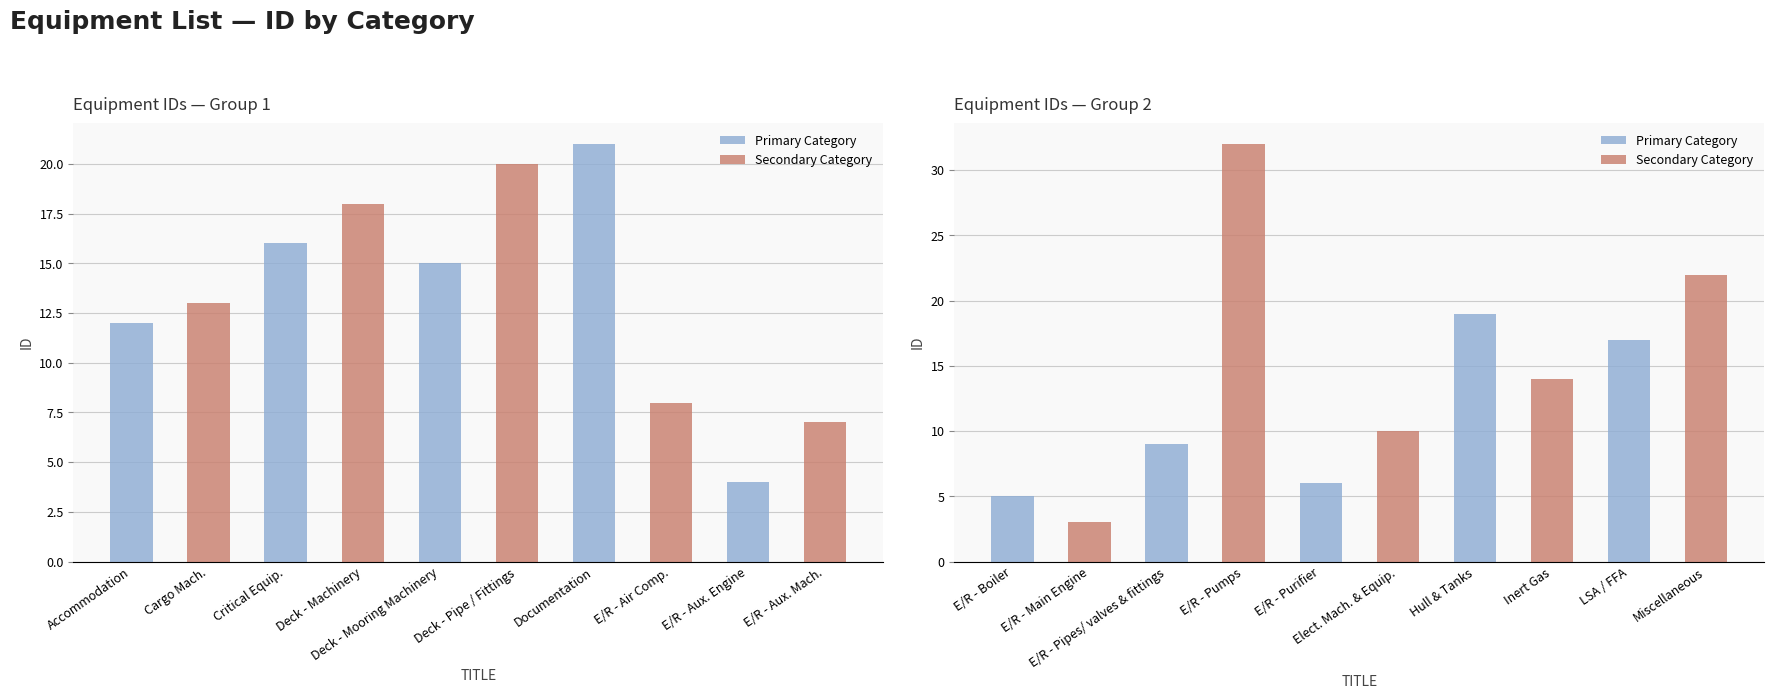

Reading right to left, transcribe all the data shown in this chart.

Miscellaneous=22	LSA / FFA=17	Inert Gas=14	Hull & Tanks=19	Elect. Mach. & Equip.=10	E/R - Purifier=6	E/R - Pumps=32	E/R - Pipes/ valves & fittings=9	E/R - Main Engine=3	E/R - Boiler=5	E/R - Aux. Mach.=7	E/R - Aux. Engine=4	E/R - Air Comp.=8	Documentation=21	Deck - Pipe / Fittings=20	Deck - Mooring Machinery=15	Deck - Machinery=18	Critical Equip.=16	Cargo Mach.=13	Accommodation=12